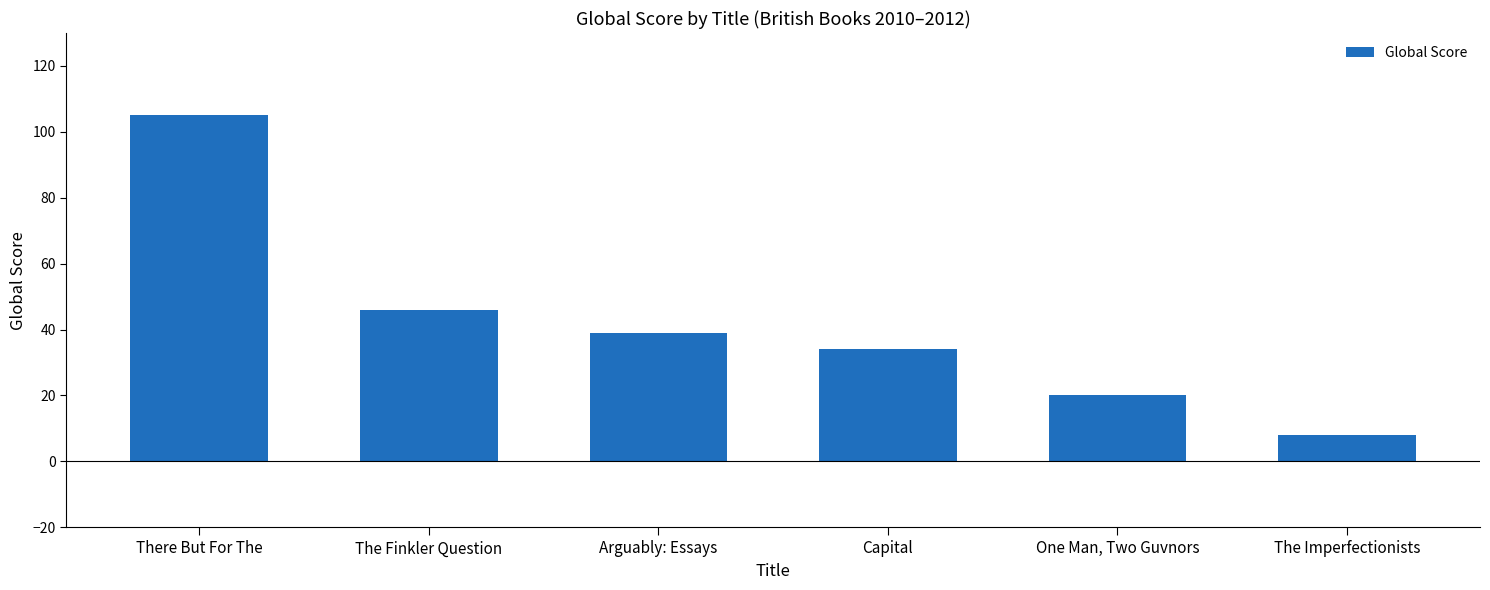

What is the change in value from One Man, Two Guvnors to The Imperfectionists?

-12